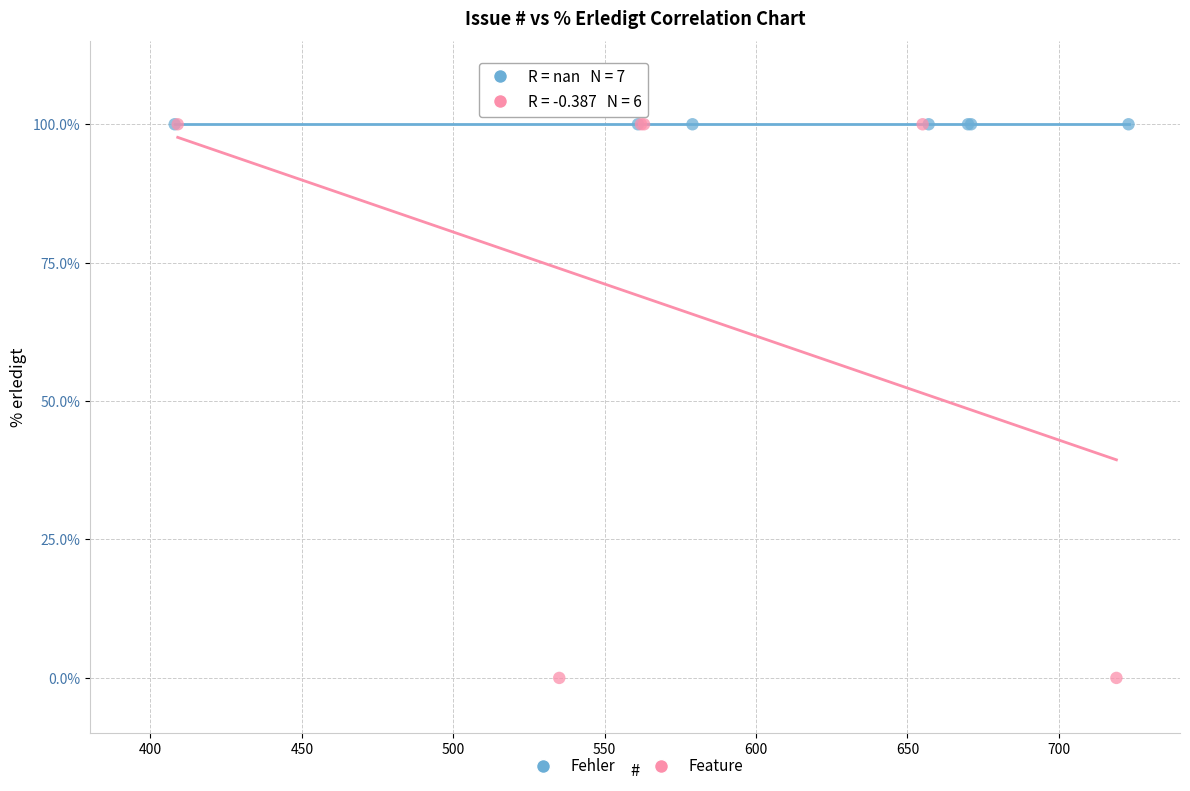

Which series reaches the minimum Y coordinate?

Feature